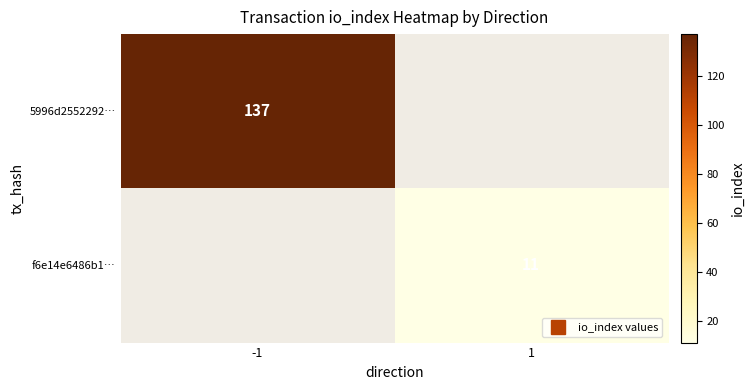

What is the minimum value shown in the chart?

11.0